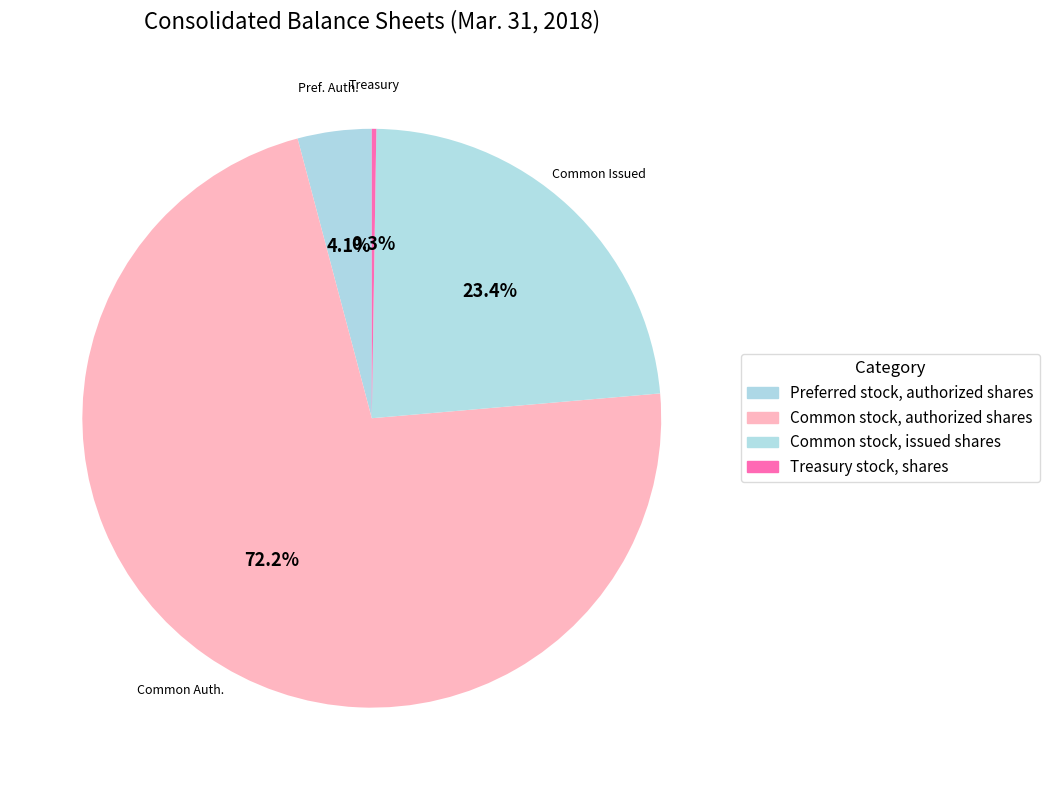

Rank the categories by value from highest to lowest.

Common stock, authorized shares, Common stock, issued shares, Preferred stock, authorized shares, Treasury stock, shares